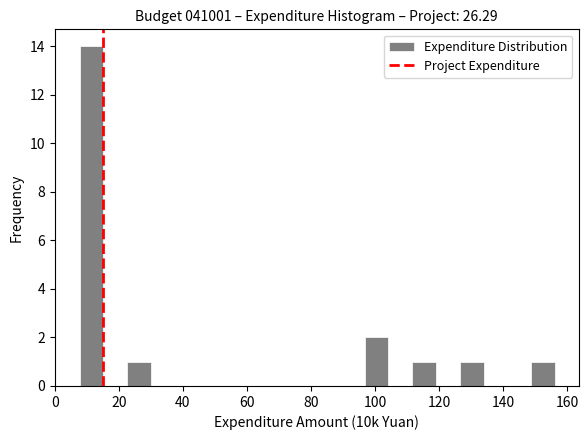

Read against the x-axis, roughly where is the centre of the tallest bar?

12